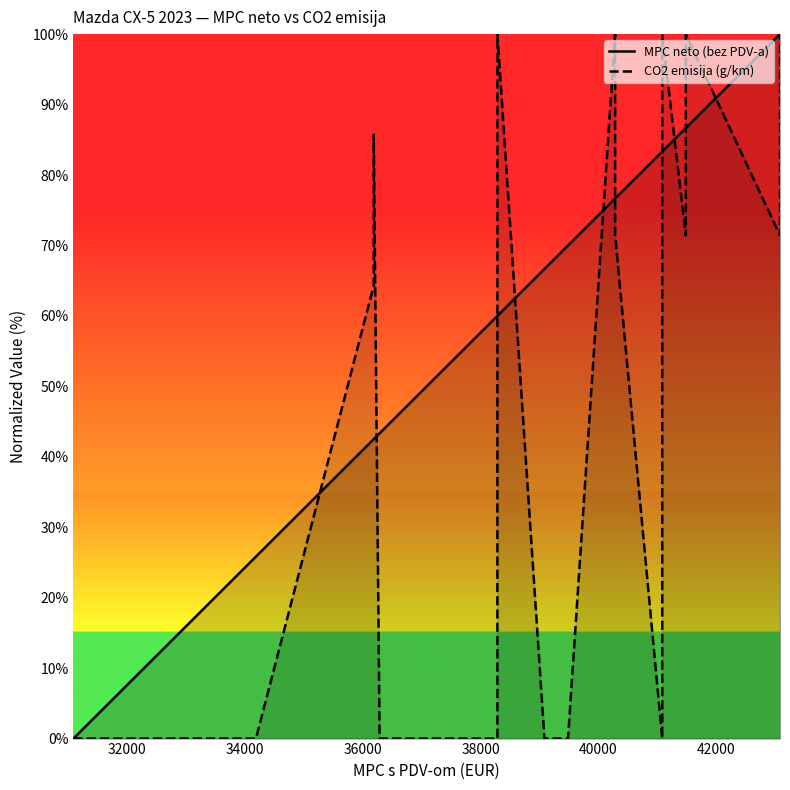

What is the value of the CO2 emisija (g/km) point at the 8th from the left?

100.0